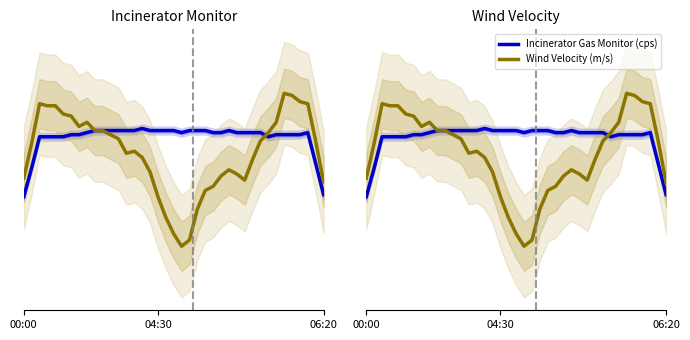

At which category does Incinerator Gas Monitor (cps) reach its first local peak?

15